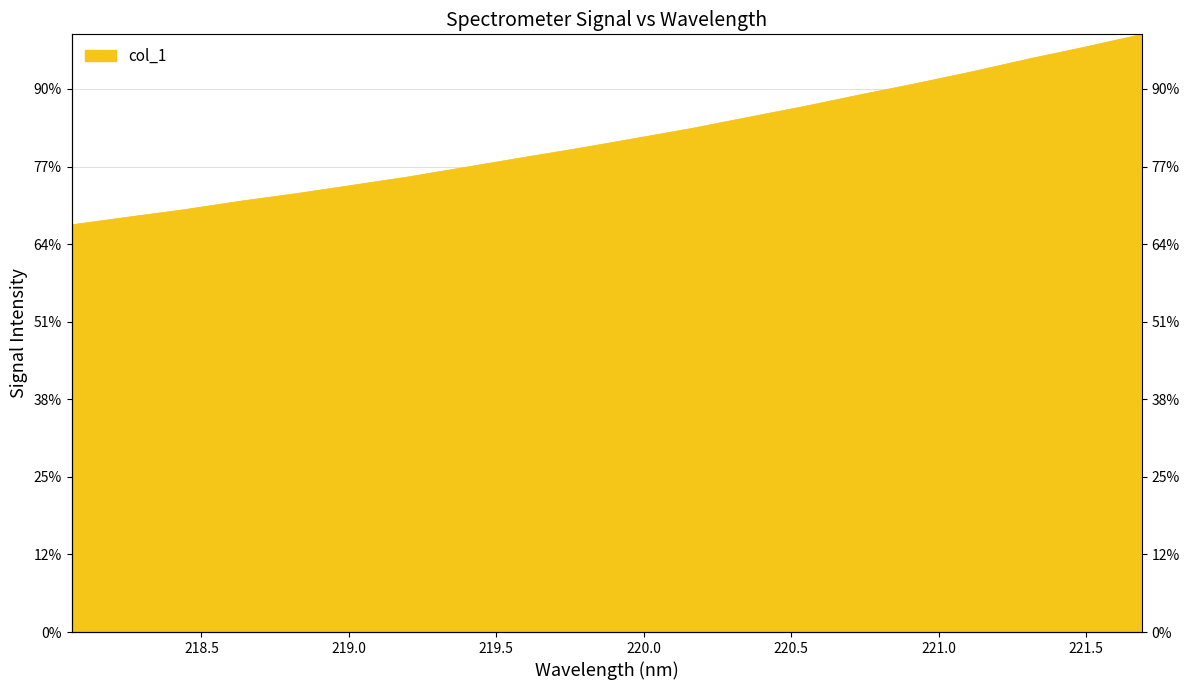

What is the sum of the values at 218.0596 and 220.1623?

2935.0